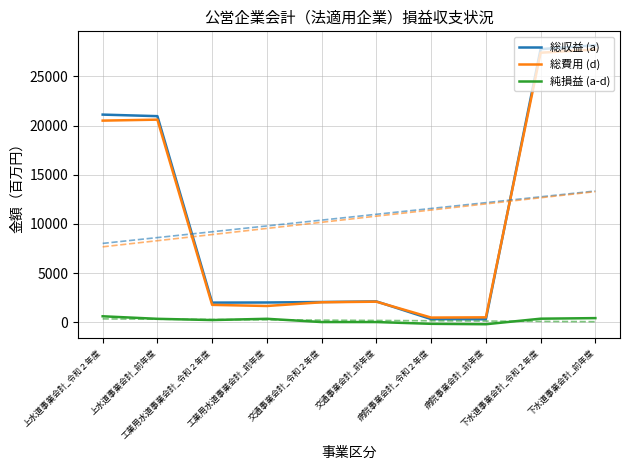

What is the average value of the 総収益 (a) series?

10682